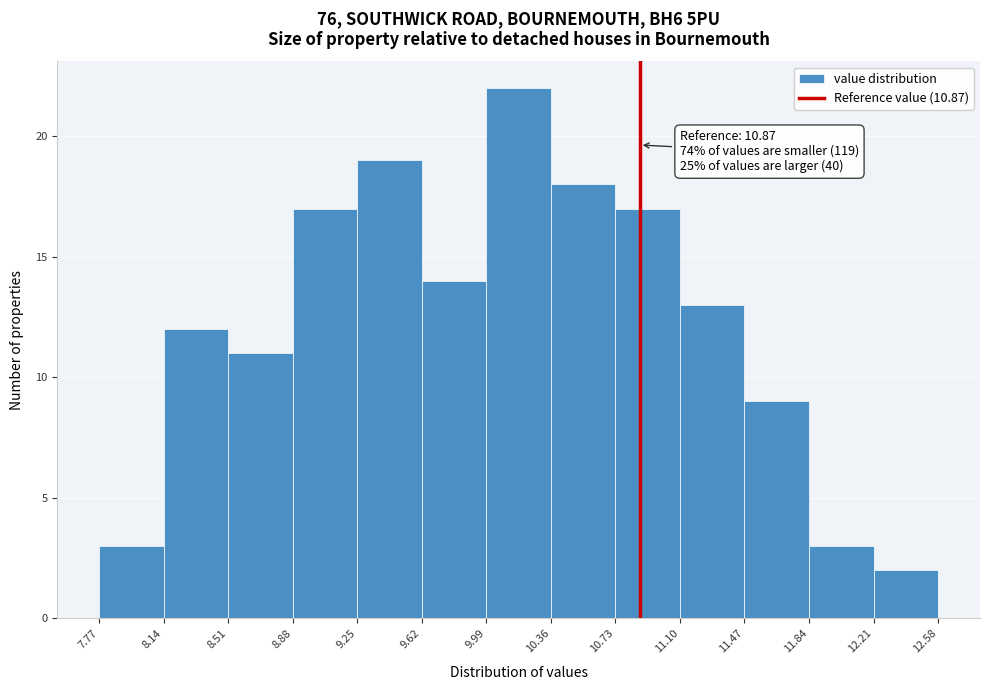

Which range on the x-axis has the tallest bar?

9.99 to 10.36